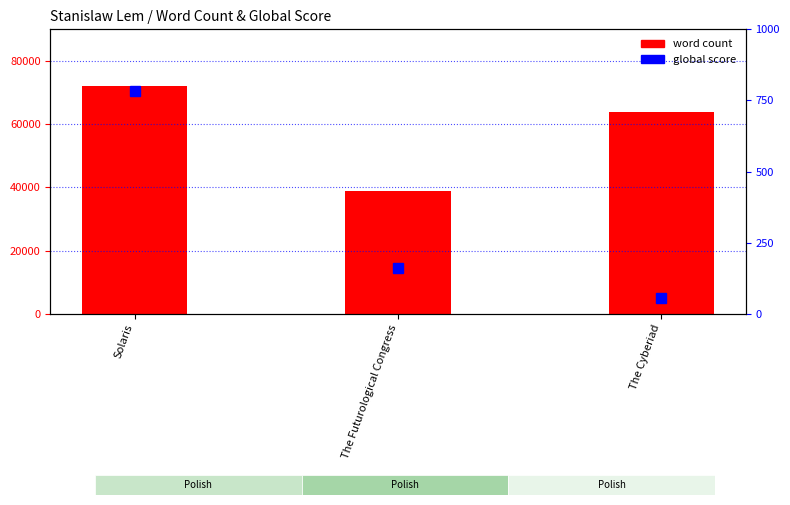

What is the value of the word count bar at the 2nd from the left?

39000